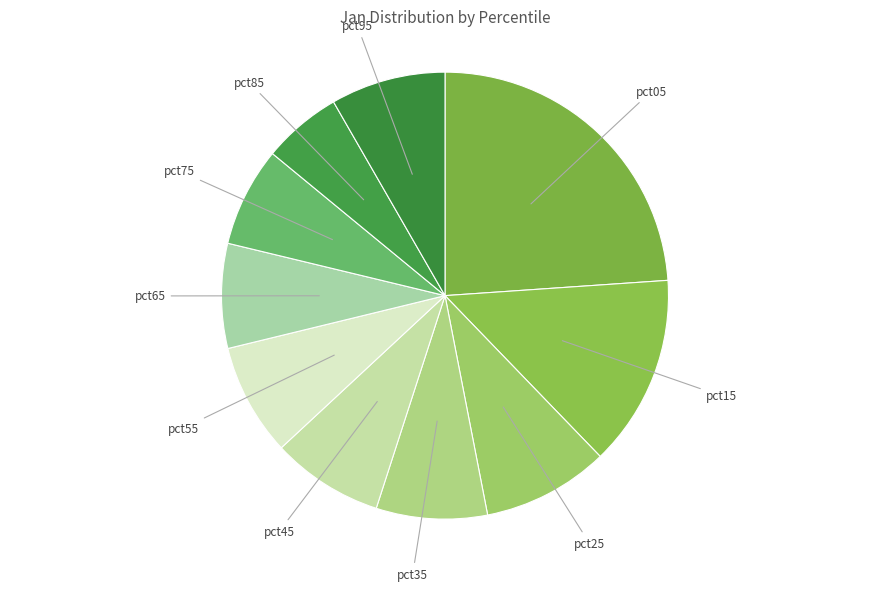

Rank the categories by value from lowest to highest.

pct85, pct75, pct65, pct35, pct45, pct55, pct95, pct25, pct15, pct05